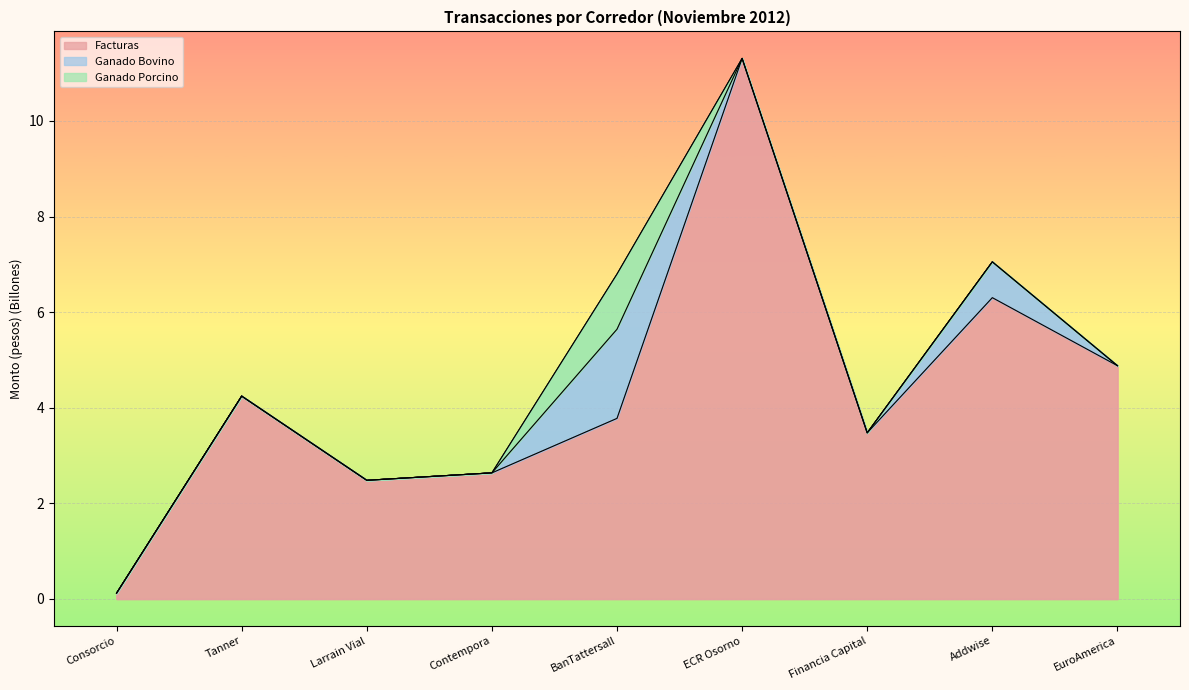

The value of Facturas at Larrain Vial is 1.4. True or false?

False